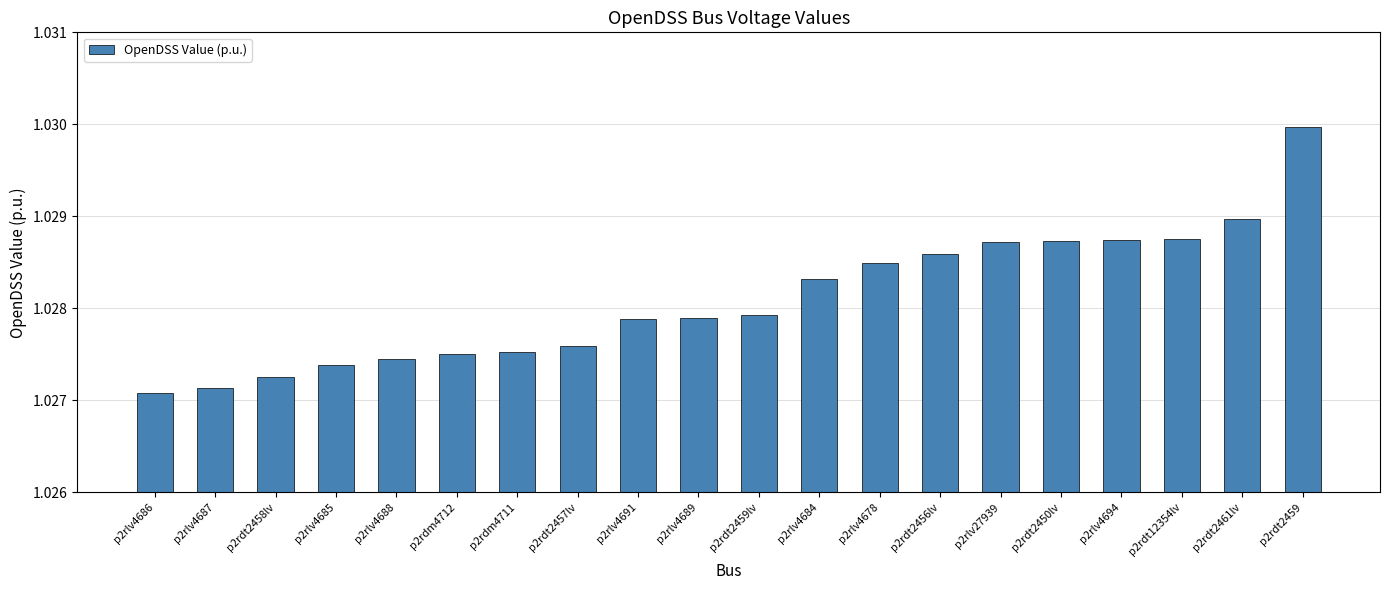

How many categories are shown in the chart?

20